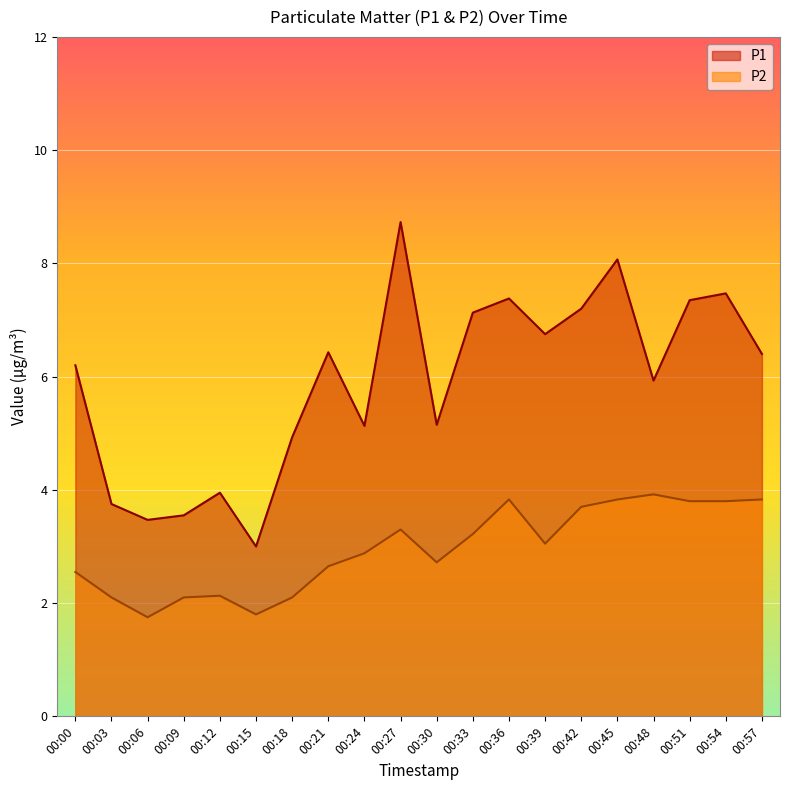

What value does the P1 series have at 00:12?

4.0